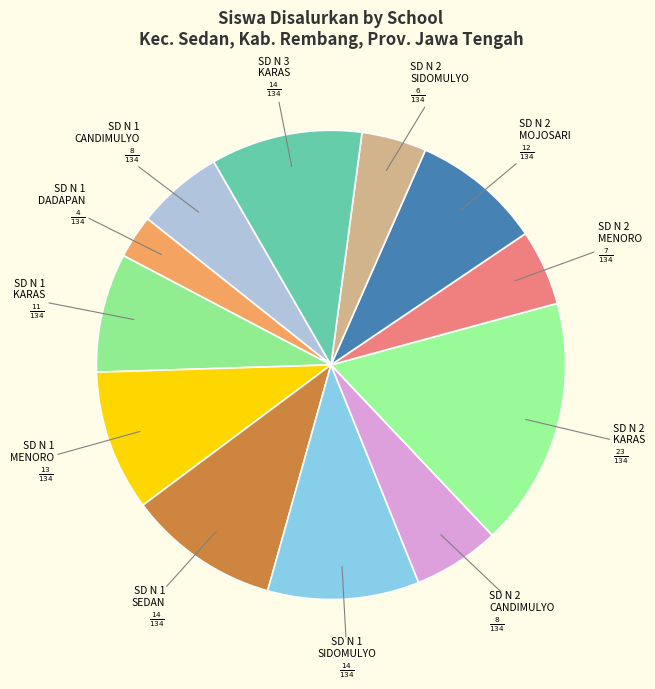

Which category has the biggest portion of the pie?

SD N 2 KARAS